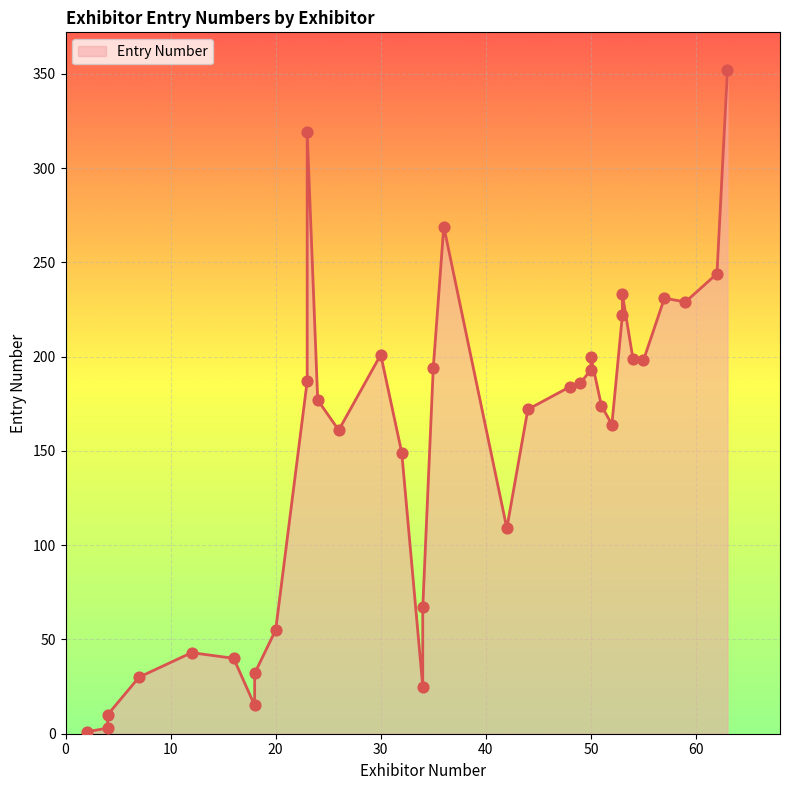

Approximately how many times larger is the value at 16 compared to 32?

0.3